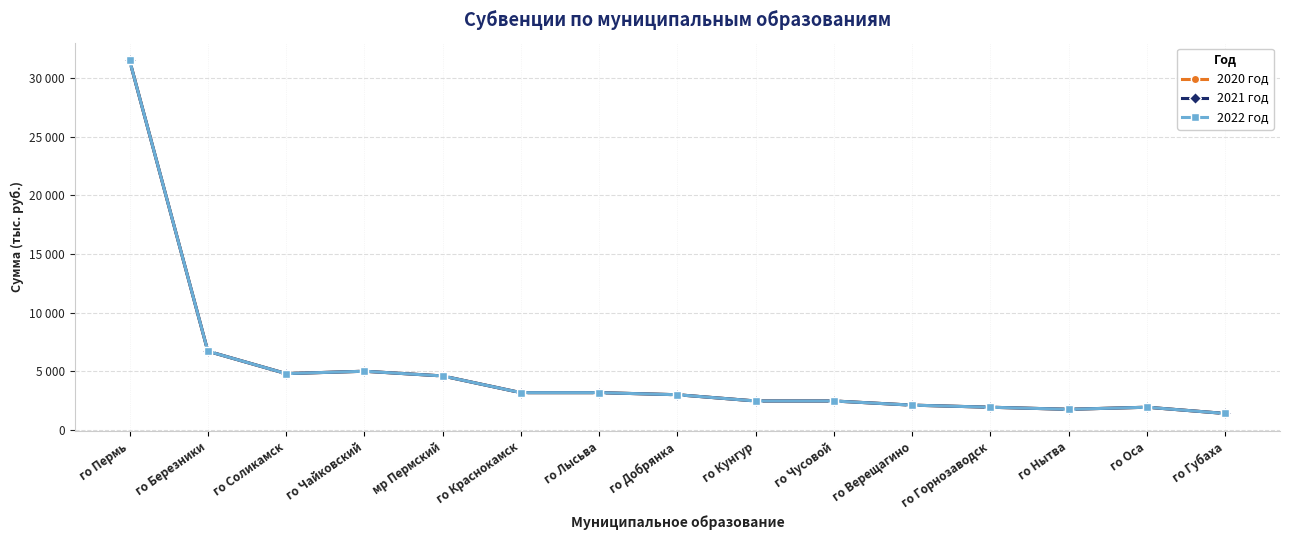

At which category does 2021 год reach its first local valley?

го Соликамск